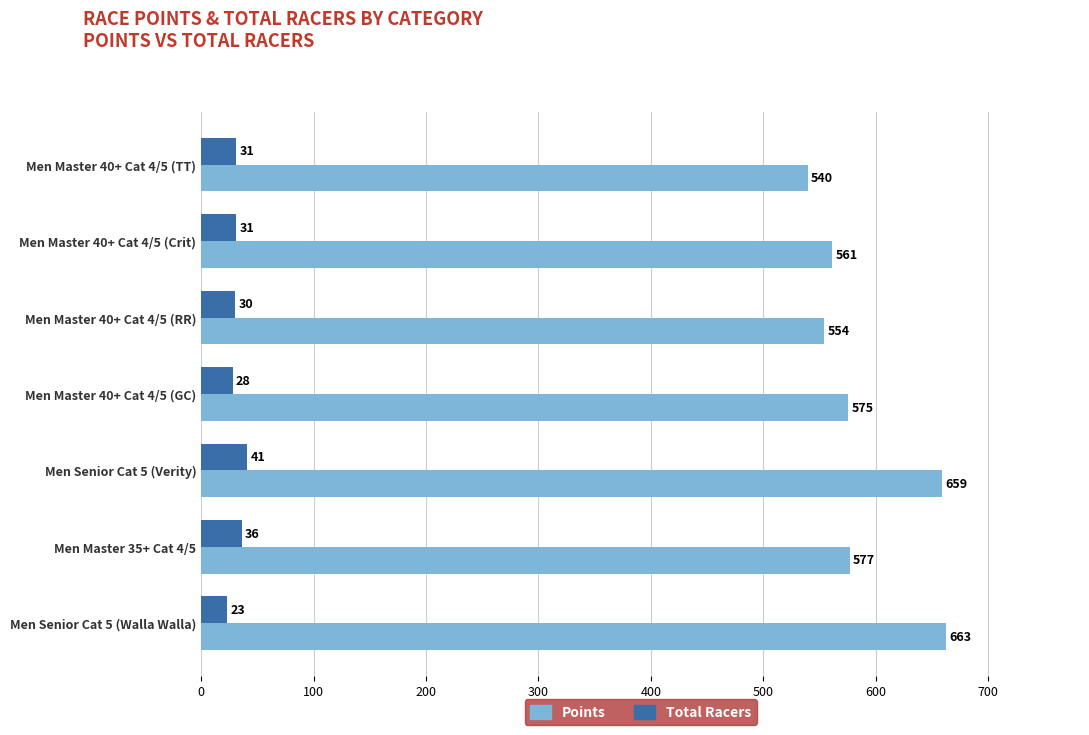

The value of Total Racers at Men Senior Cat 5 (Walla Walla) is 23.0. True or false?

True